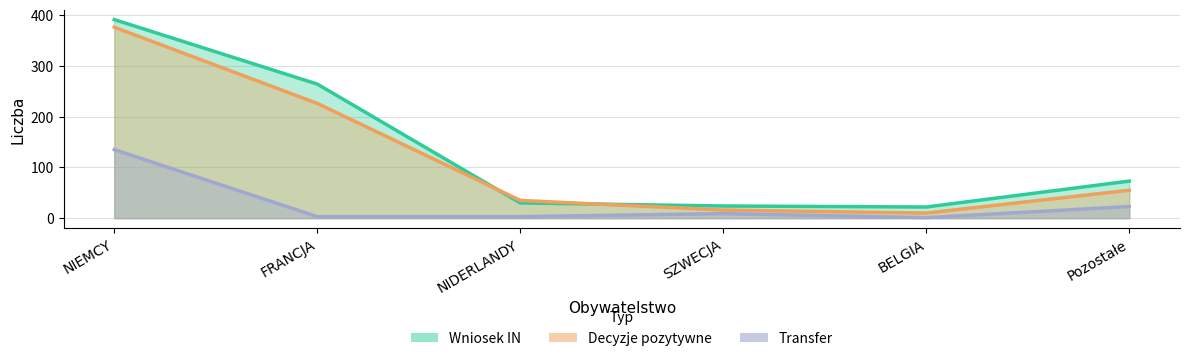

Between Pozostałe and FRANCJA, which is larger?

FRANCJA